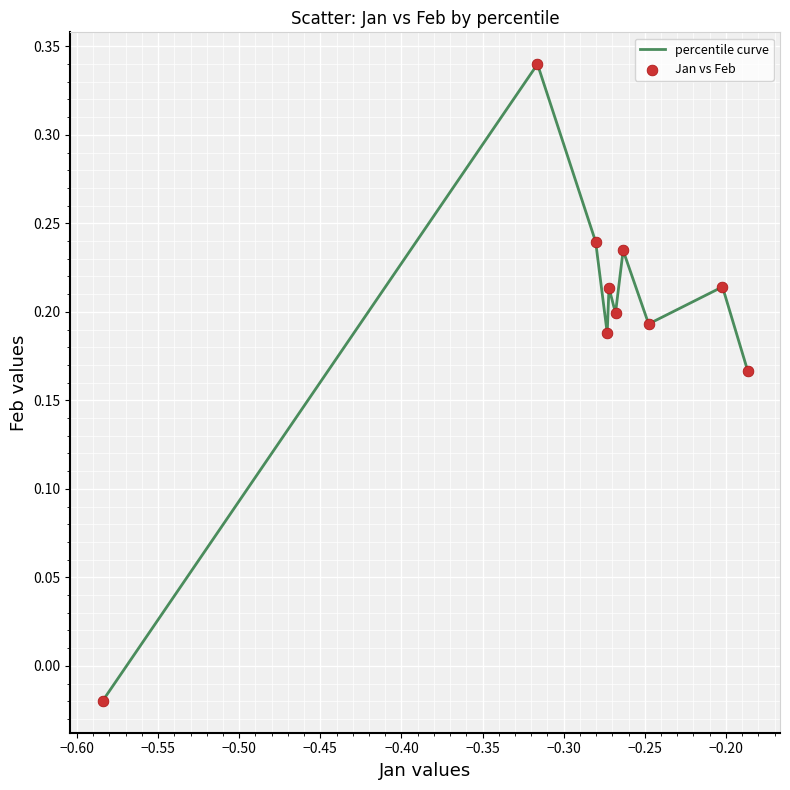

What is the difference between the maximum and minimum values?

0.4